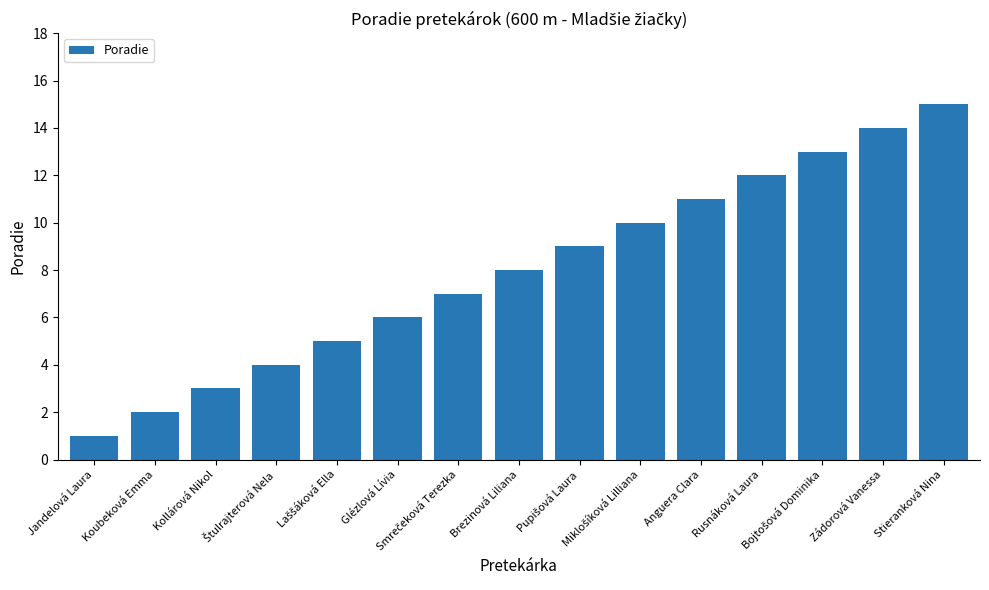

What is the value of the 6th bar from the left?

6